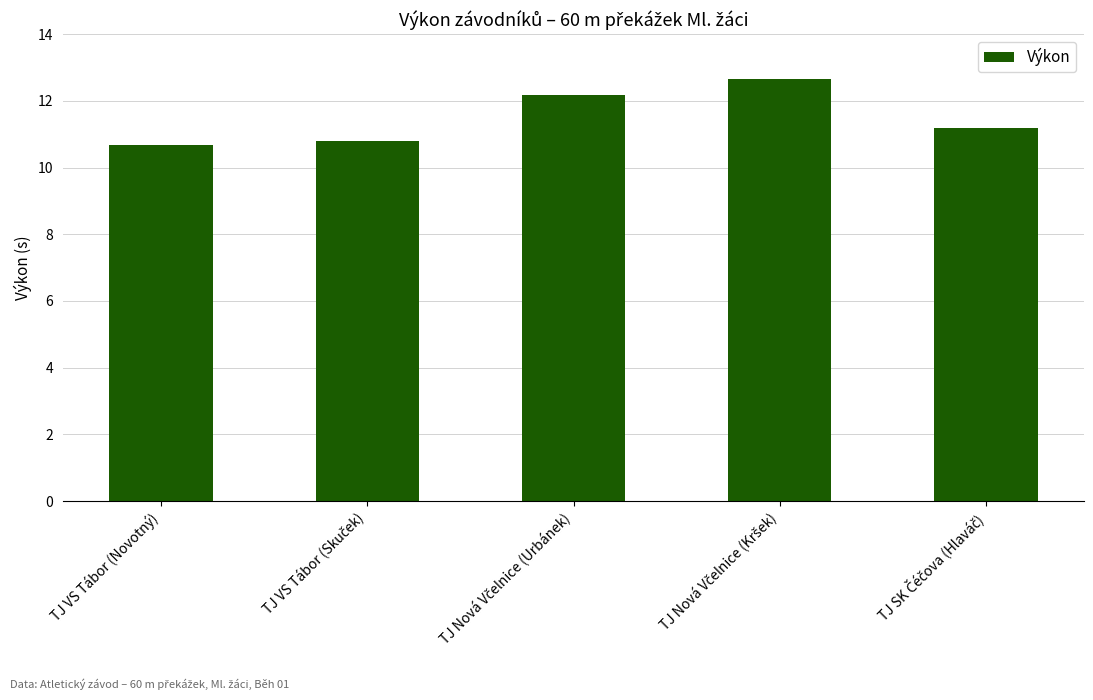

What is the approximate value at TJ VS Tábor (Novotný)?

10.7